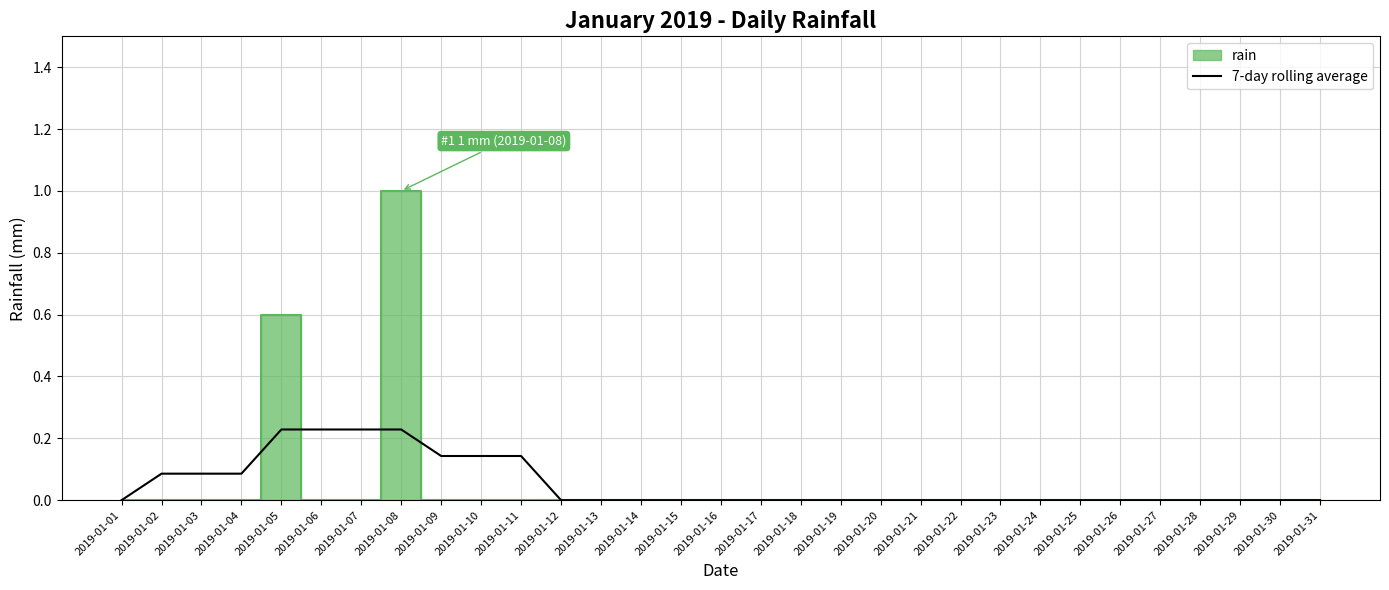

Reading left to right, list all the values displayed in this chart.

0.0	0.1	0.1	0.1	0.2	0.2	0.2	0.2	0.1	0.1	0.1	0.0	0.0	0.0	0.0	0.0	0.0	0.0	0.0	0.0	0.0	0.0	0.0	0.0	0.0	0.0	0.0	0.0	0.0	0.0	0.0